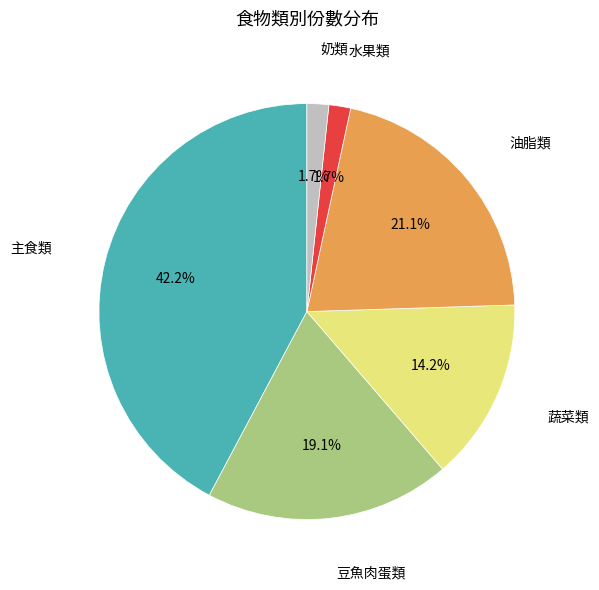

How many slices are in this pie chart?

6